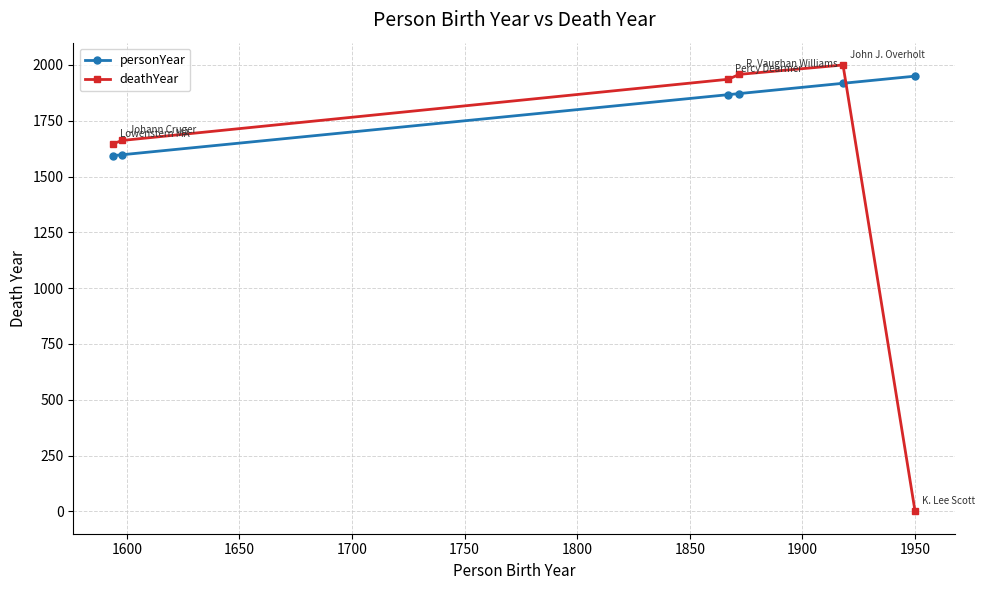

How many times do deathYear and personYear cross each other?

1